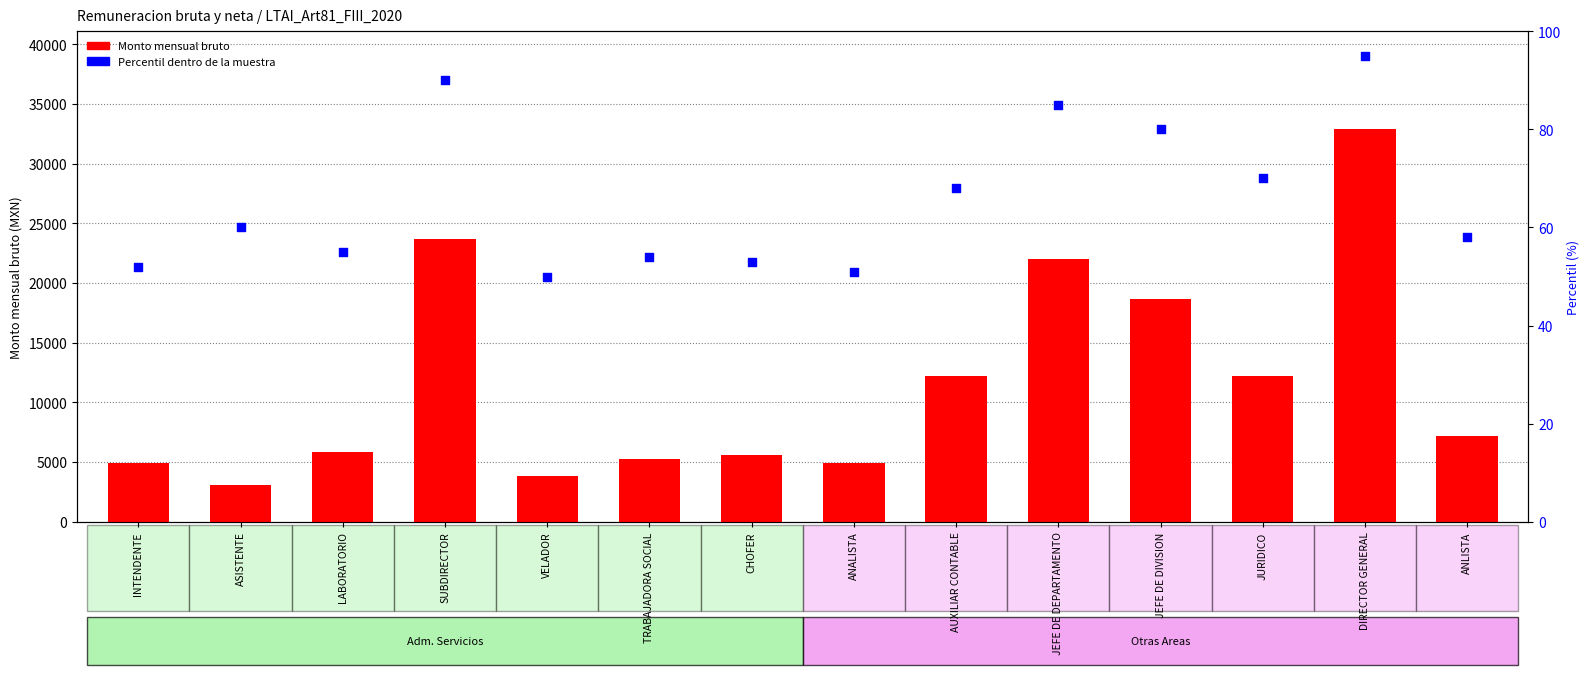

Which series has the widest spread of Y values?

Monto mensual bruto